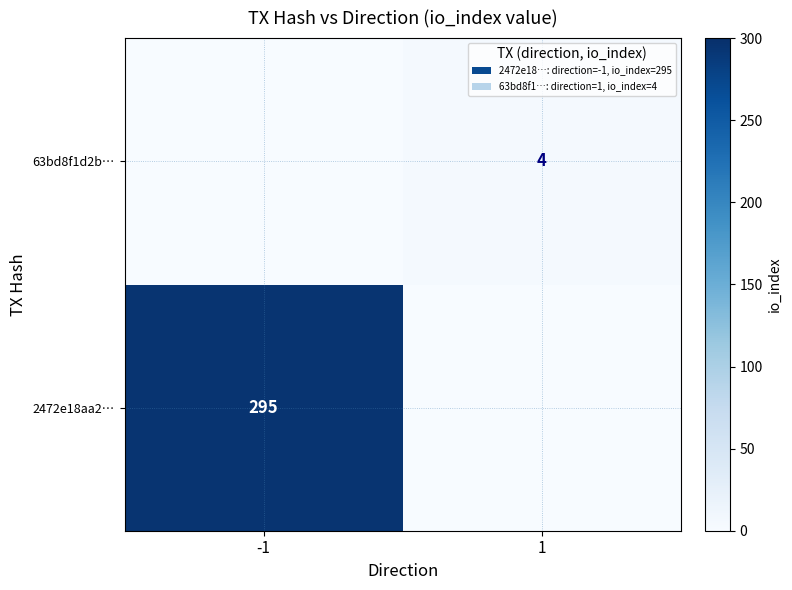

Is it true that 2472e18aa2… equals 174 at -1?

False